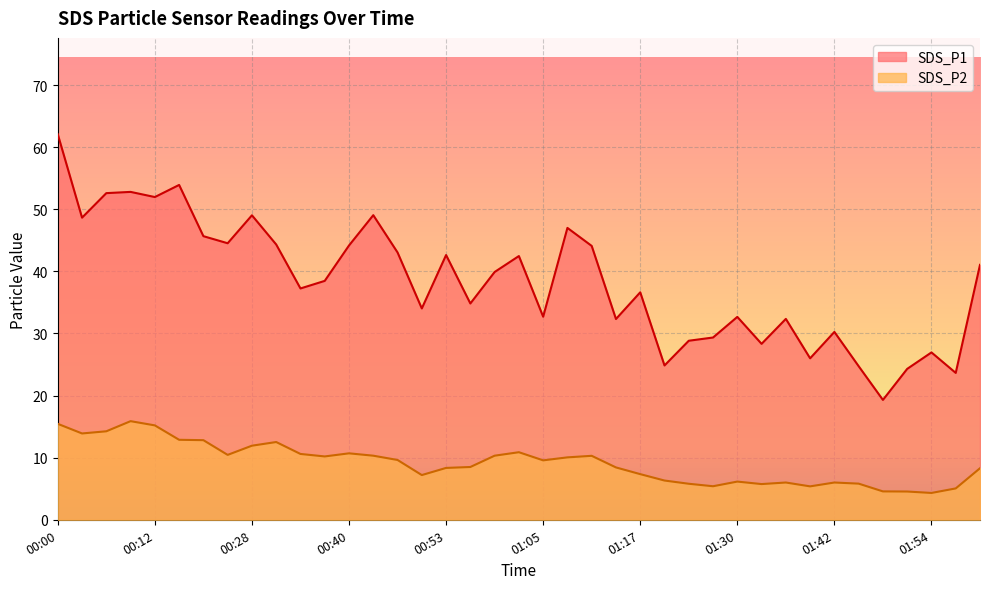

How many interior local peaks does the SDS_P1 series have?

12